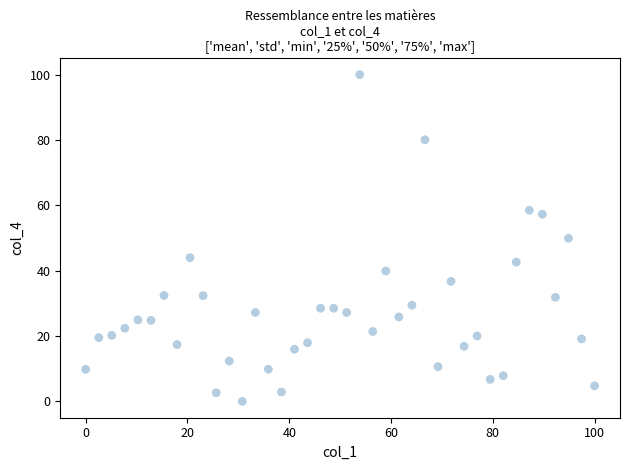

What is the range of Y values (max minus min)?

100.0